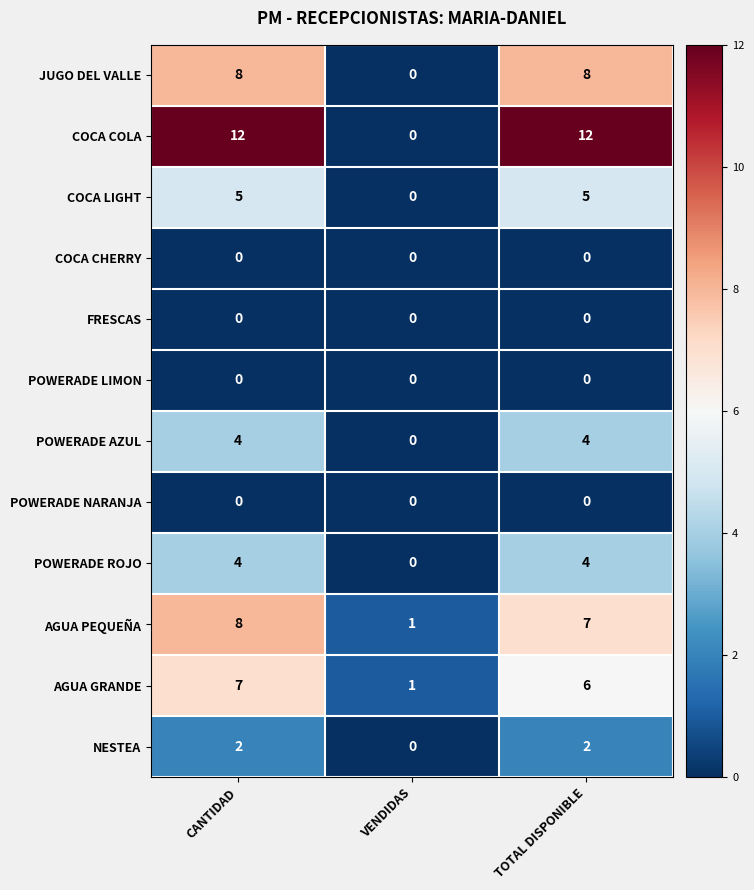

The value of COCA COLA at CANTIDAD is 8. True or false?

False